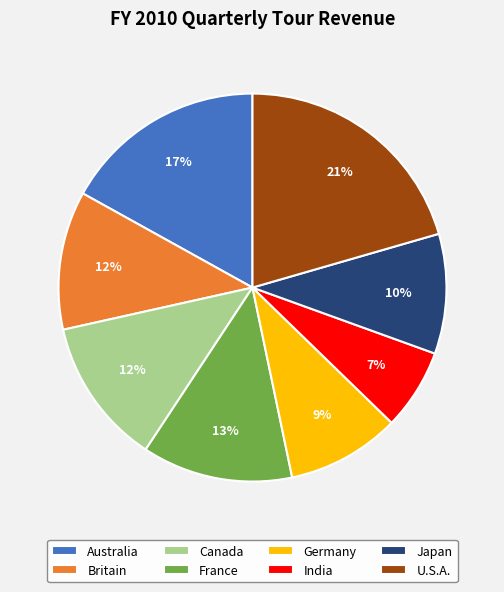

Does any single category account for the majority?

No